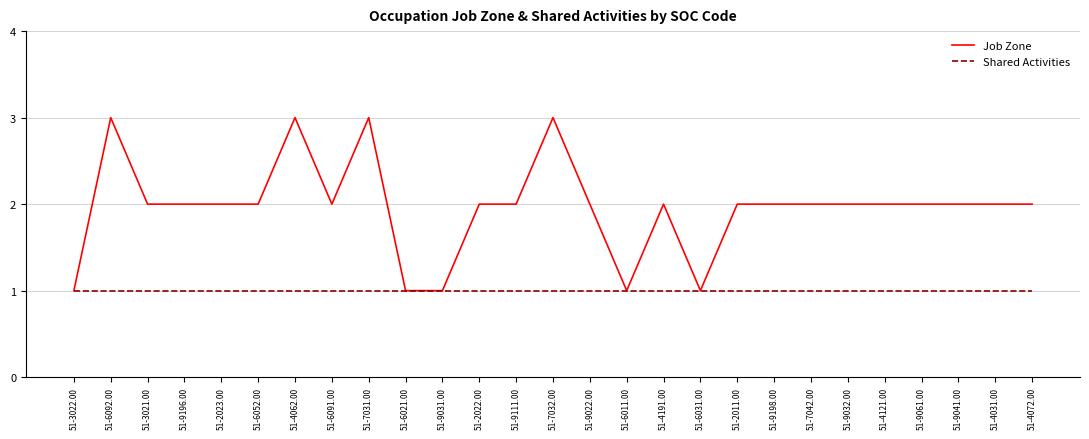

Is it true that Shared Activities equals 1 at 51-6021.00?

True